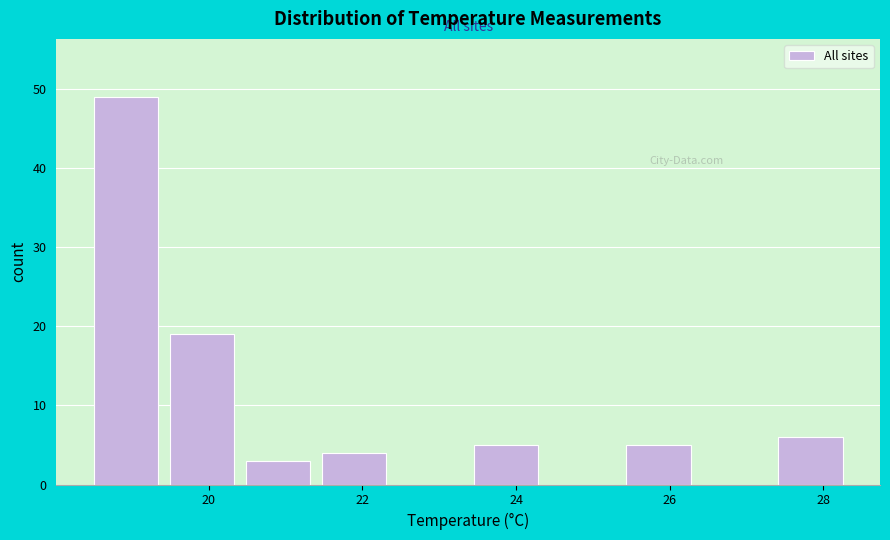

Reading left to right, transcribe this chart: for each bar, give the range it covers on the x-axis and its height. Neither the bar edges nor the heights are printed on the chart, so give them approximately, as read against the axes.

18.6 to 19.4: 49
19.4 to 20.4: 19
20.4 to 21.4: 3
21.4 to 22.4: 4
22.4 to 23.4: 0
23.4 to 24.4: 5
24.4 to 25.4: 0
25.4 to 26.4: 5
26.4 to 27.4: 0
27.4 to 28.4: 6